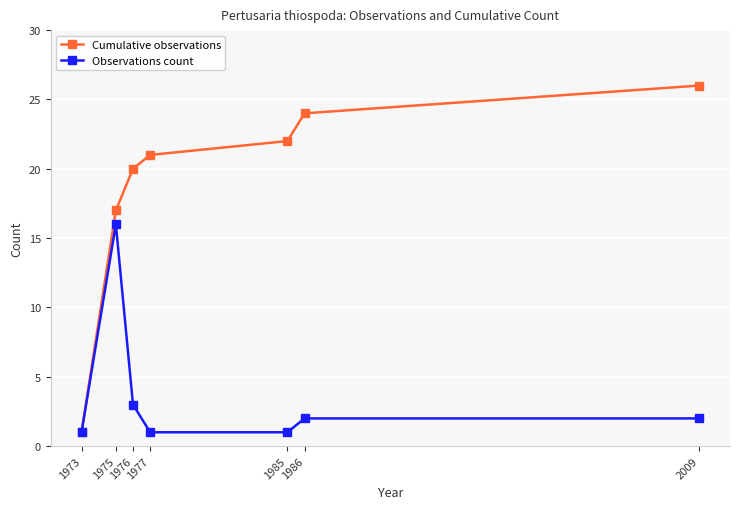

At which label is Cumulative observations closest to 13?

1975